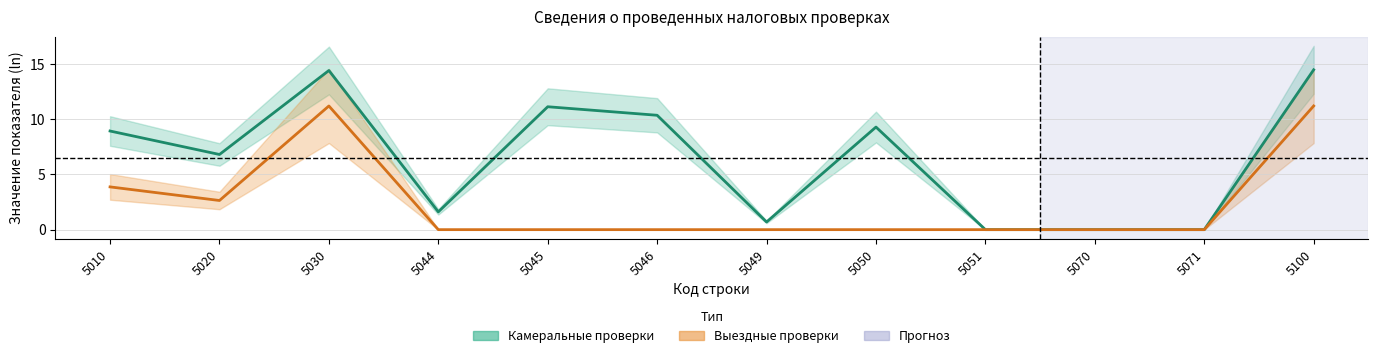

What is the difference between the maximum and minimum values in the Выездные проверки series?

11.2